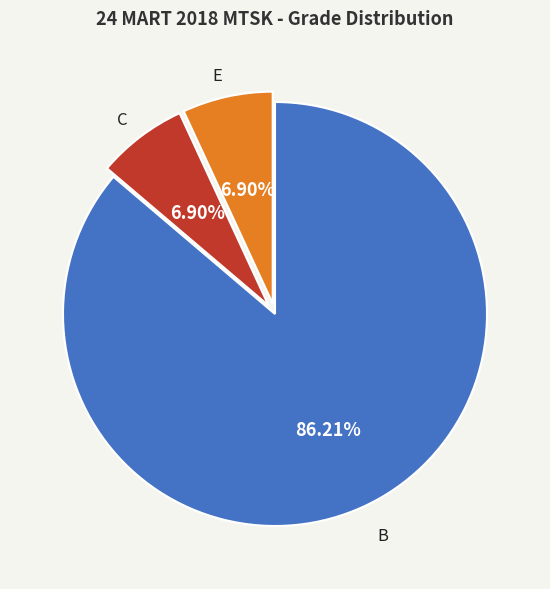

Which has a higher value, E or B?

B